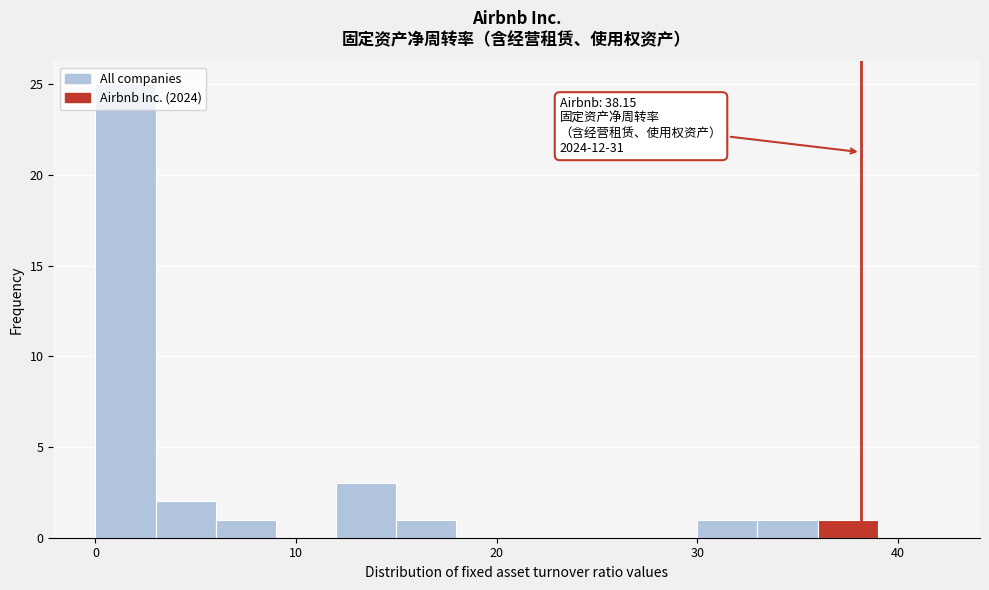

Around what value on the x-axis is the tallest bar? Give the approximate position of its centre, as read against the axis.

2